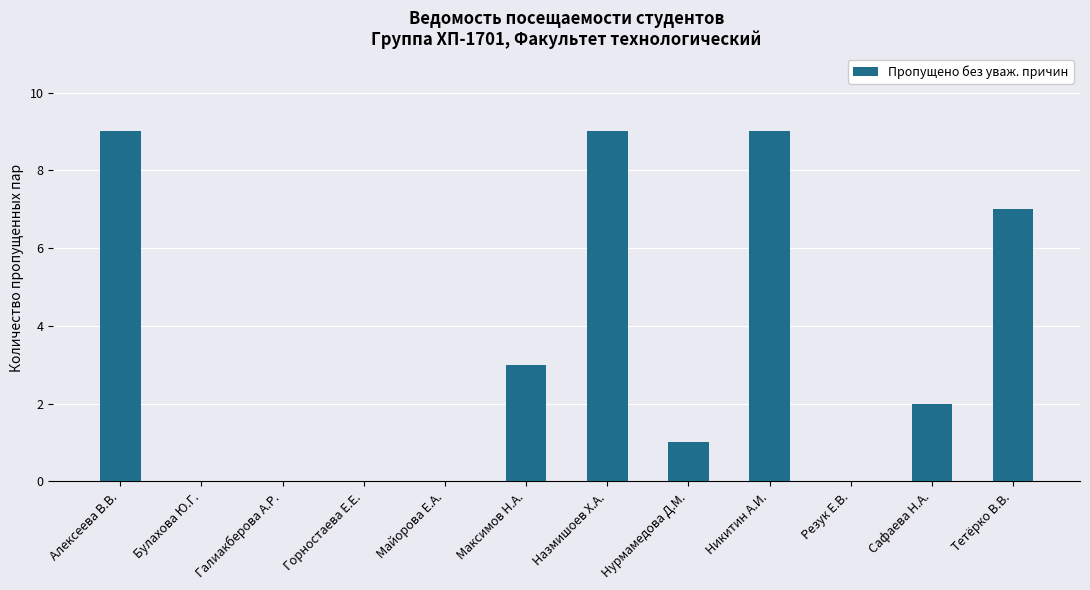

How many series are shown in this chart?

1